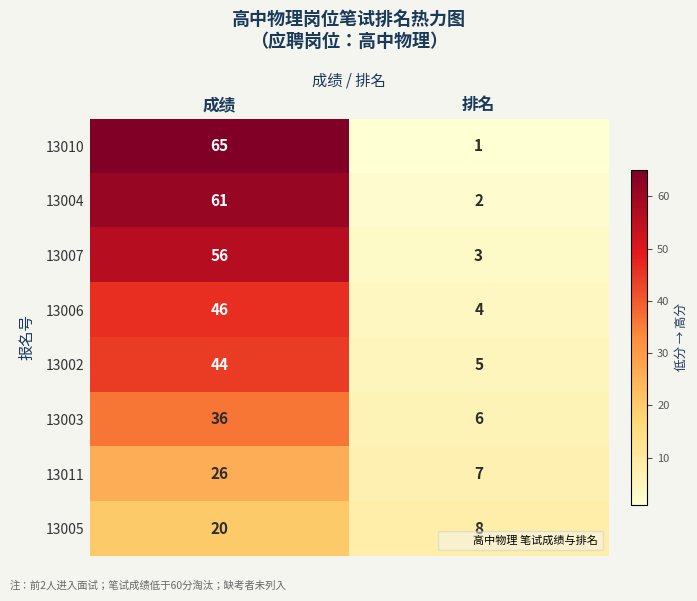

What is the sum of the 13010 values at 成绩 and 排名?

66